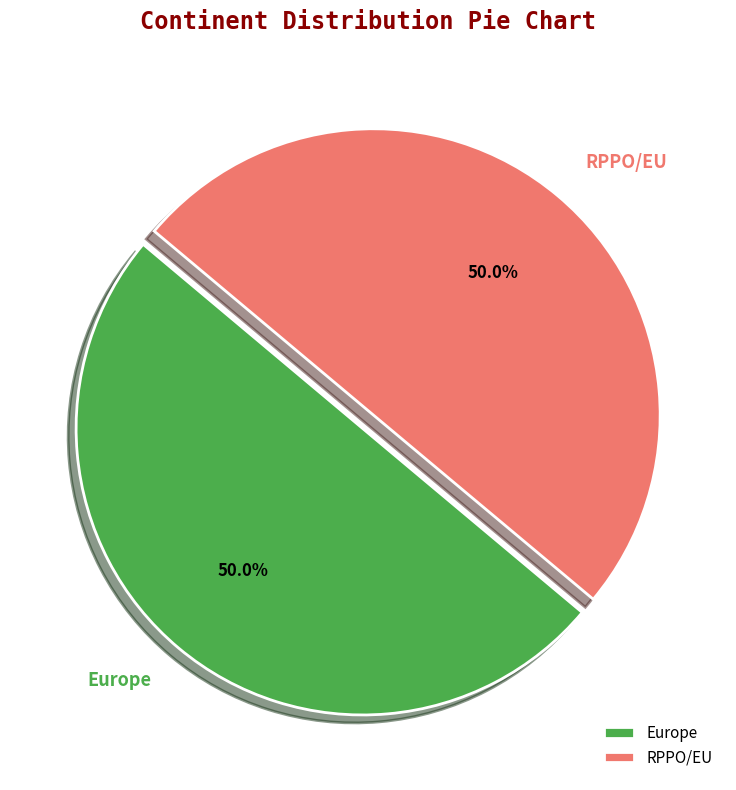

Count the number of slices in the pie.

2